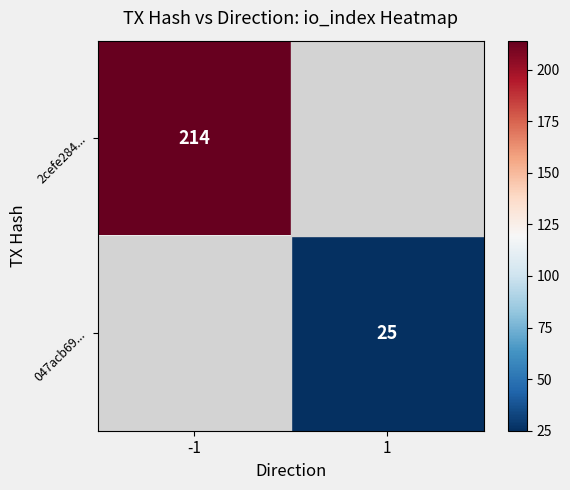

Is it true that 047acb69... equals 10 at 1?

False